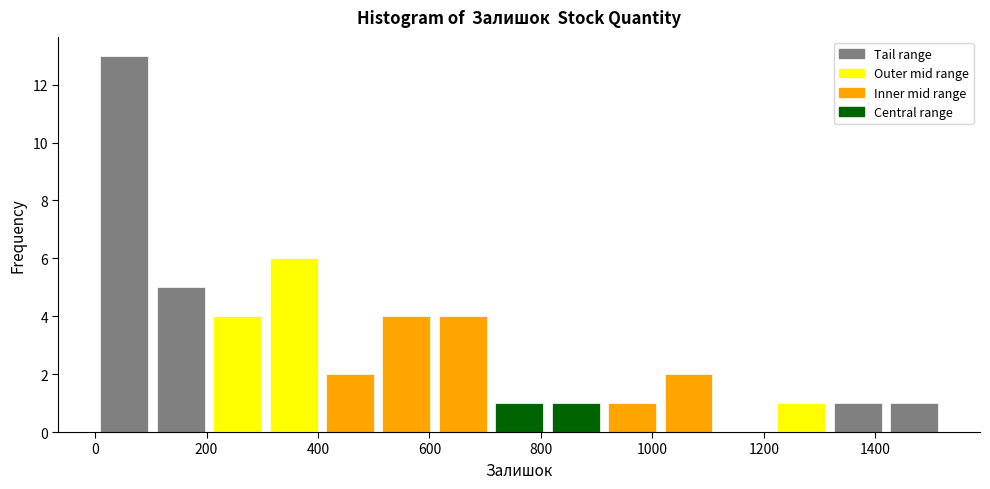

Reading left to right, transcribe this chart: for each bar, give the range it covers on the x-axis and its height. Neither the bar edges nor the heights are printed on the chart, so give them approximately, as read against the axes.

0 to 100: 13
100 to 200: 5
200 to 300: 4
300 to 400: 6
400 to 500: 2
500 to 600: 4
600 to 720: 4
720 to 820: 1
820 to 920: 1
920 to 1020: 1
1020 to 1120: 2
1120 to 1220: 0
1220 to 1320: 1
1320 to 1420: 1
1420 to 1520: 1